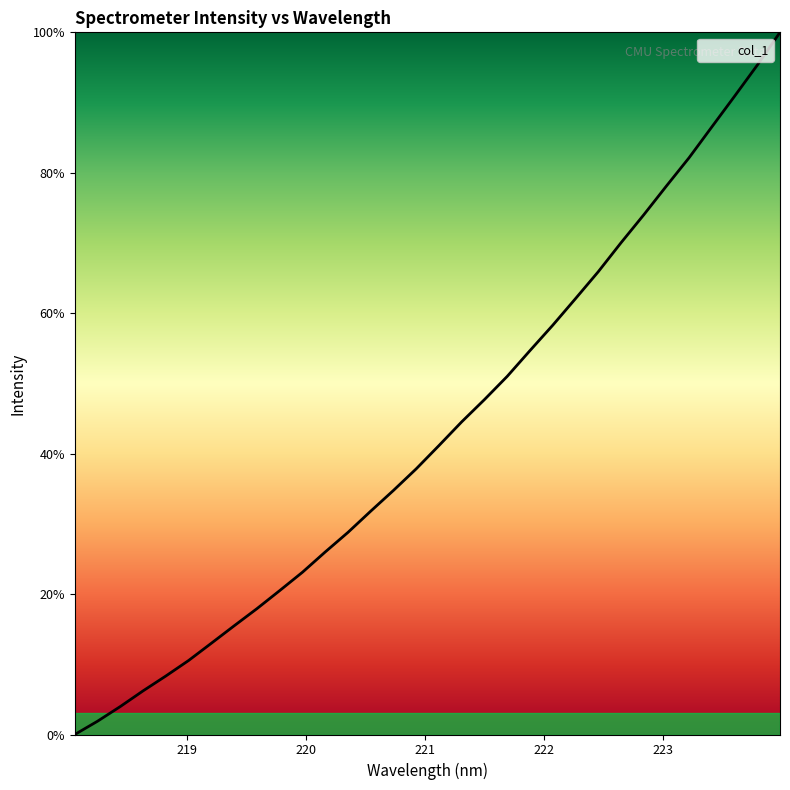

What is the difference between the maximum and minimum values?

100.0